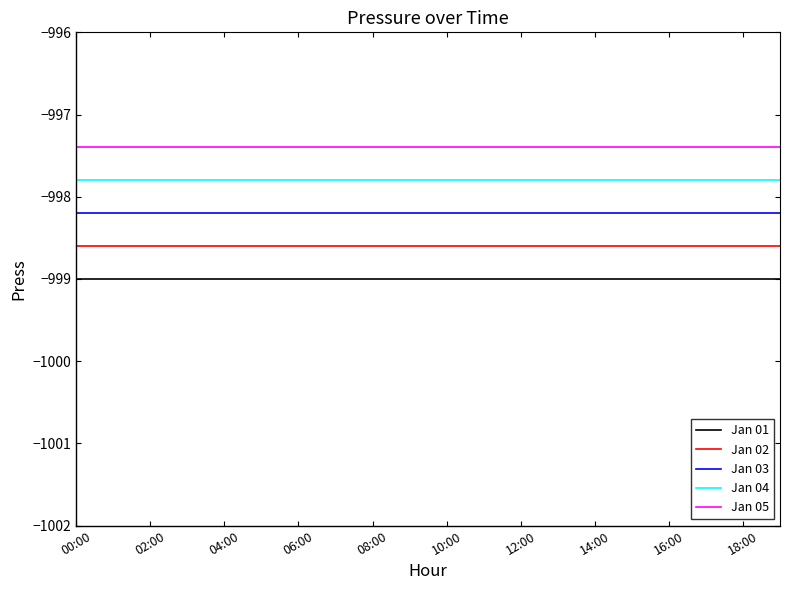

What is the average value of the Jan 03 series?

-998.2